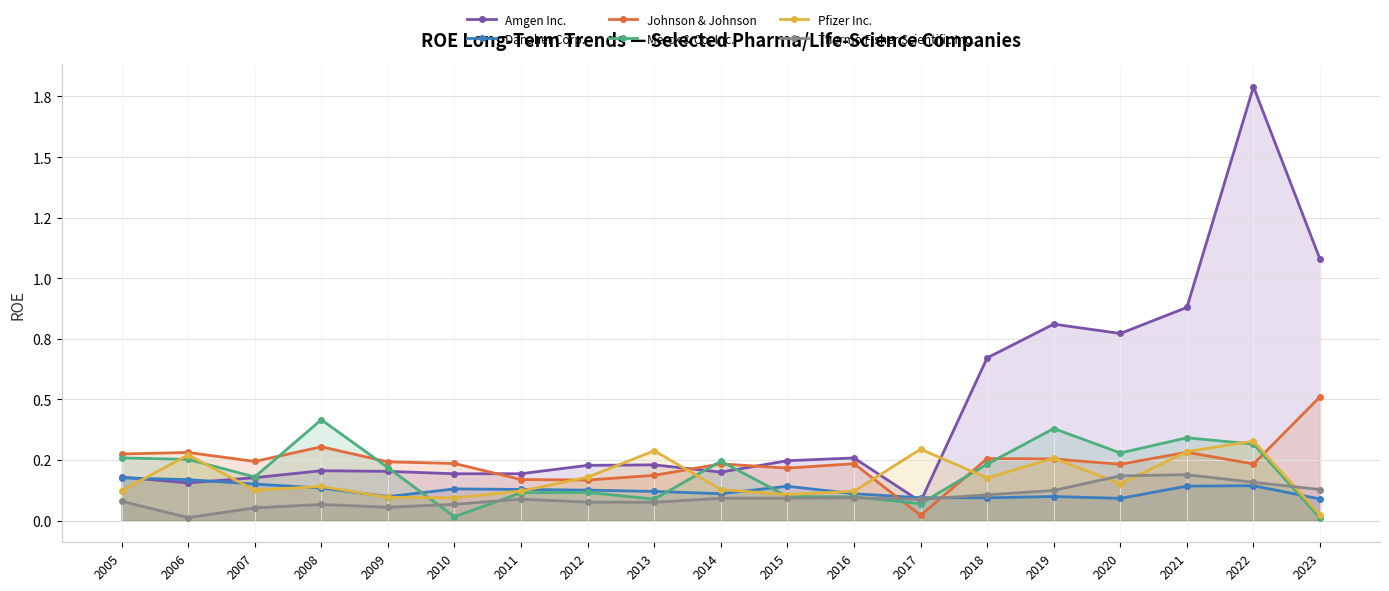

In Johnson & Johnson, how many points are lower than both neighbors (excluding endpoints)?

6